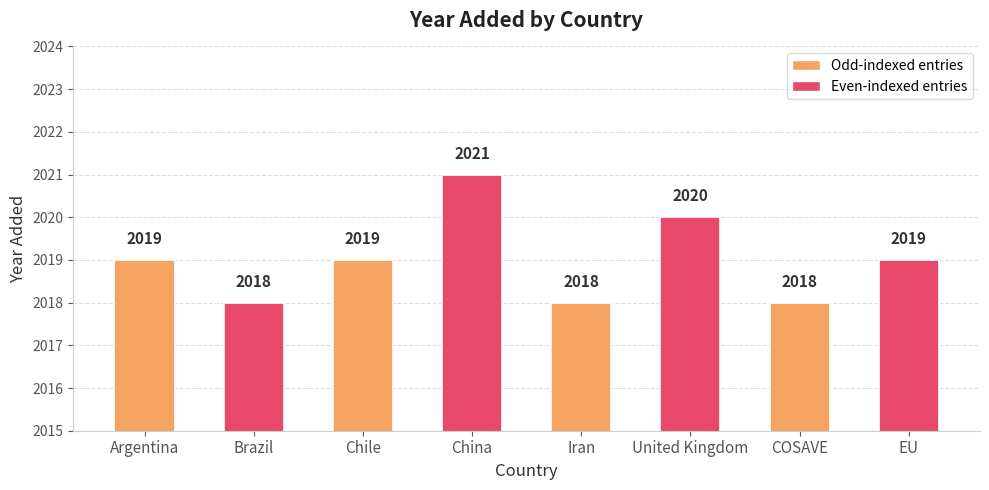

Reading left to right, list all the values displayed in this chart.

Argentina=2019	Brazil=2018	Chile=2019	China=2021	Iran=2018	United Kingdom=2020	COSAVE=2018	EU=2019